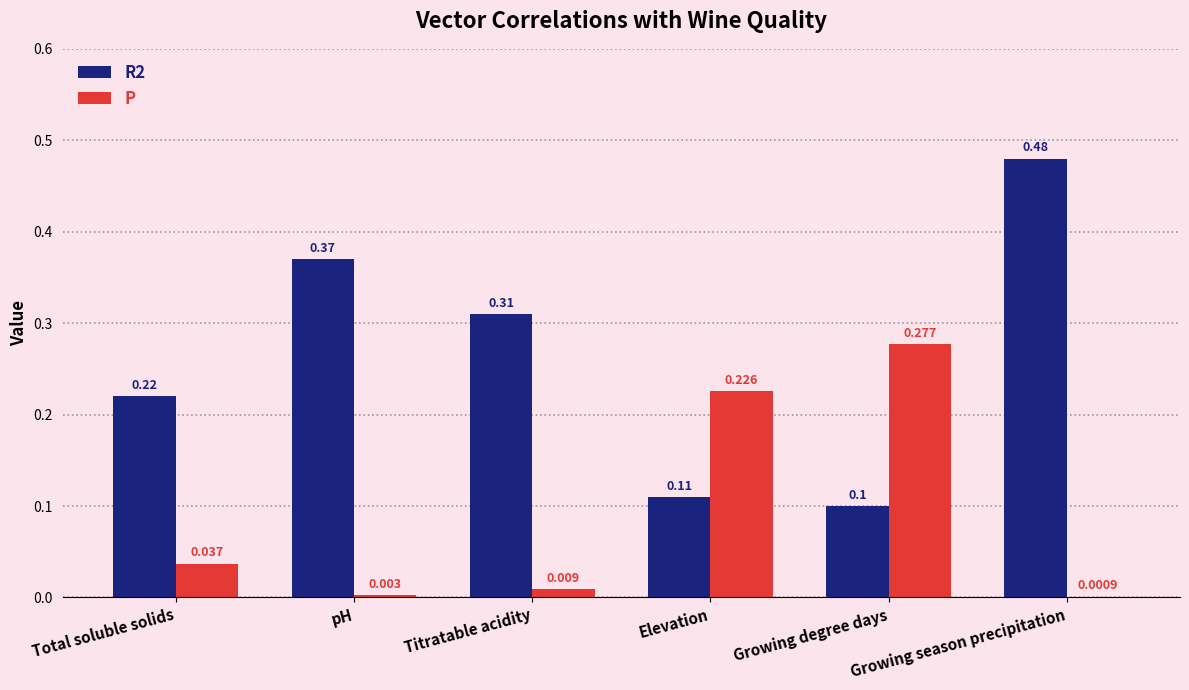

At which label does R2 reach its peak?

Growing season precipitation